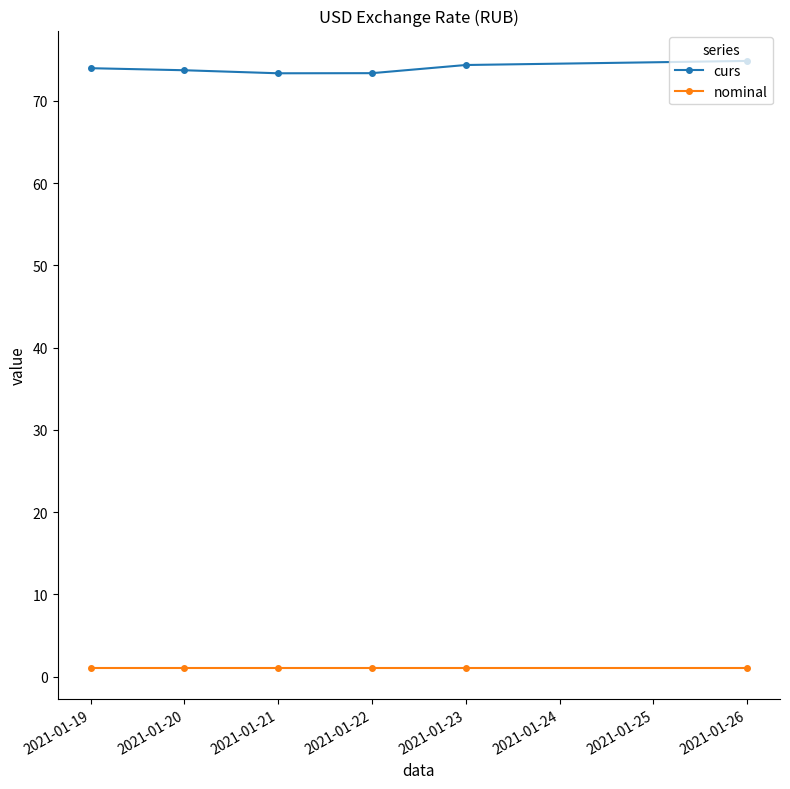

The value of curs at 2021-01-19 is 74.0. True or false?

True